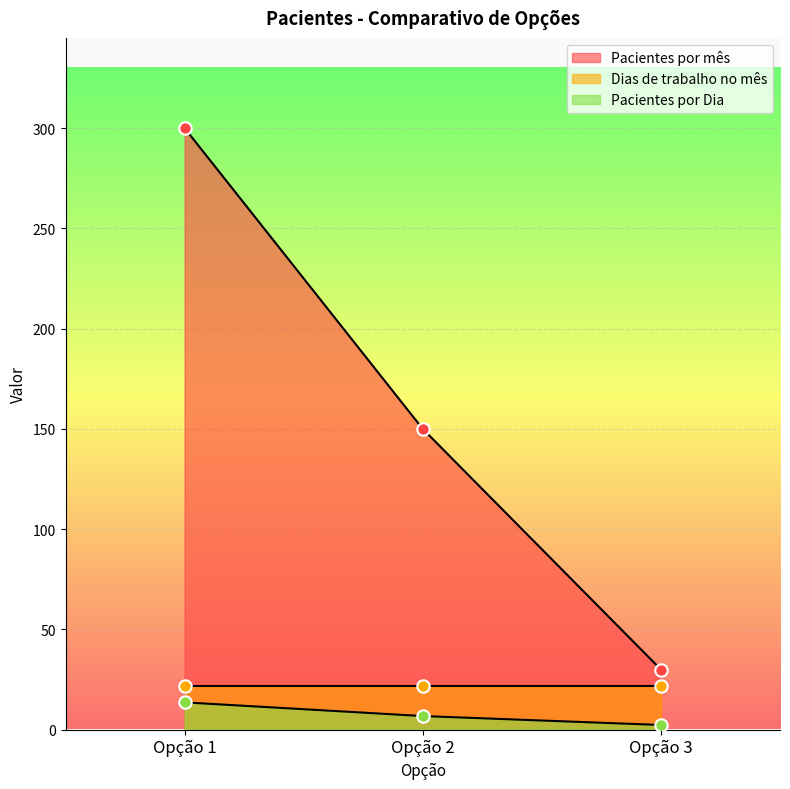

At how many categories does at least one series exceed 73?

2